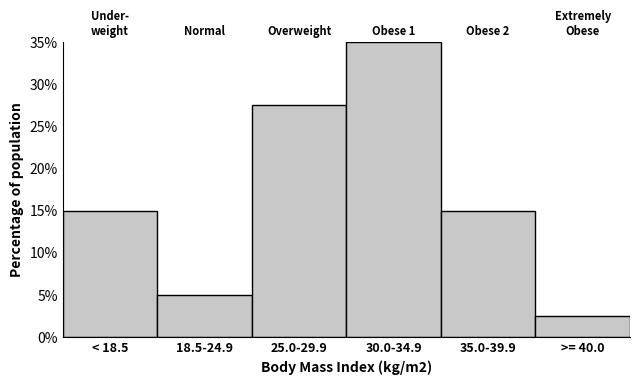

Reading left to right, extract all data points from this chart.

< 18.5=15.0	18.5-24.9=5.0	25.0-29.9=27.5	30.0-34.9=35.0	35.0-39.9=15.0	>= 40.0=2.5